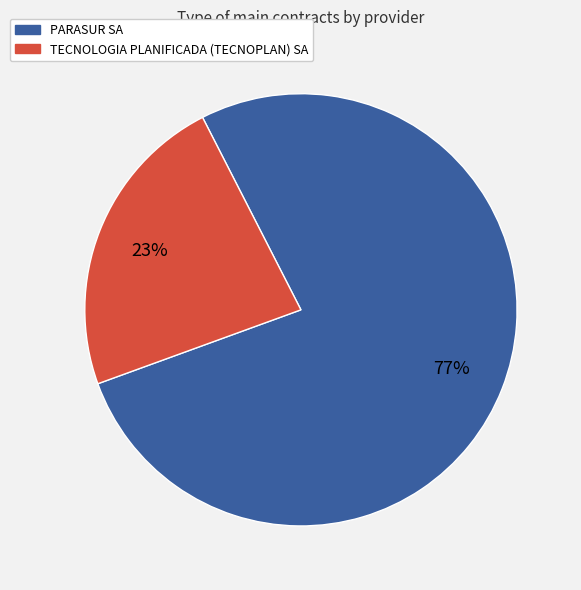

What is the ratio of the value at PARASUR SA to the value at TECNOLOGIA PLANIFICADA (TECNOPLAN) SA?

3.3